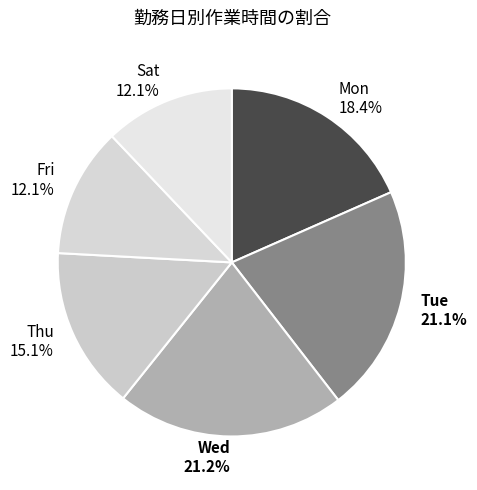

How much of the chart is everything except Tue 21.1%?

78.9%